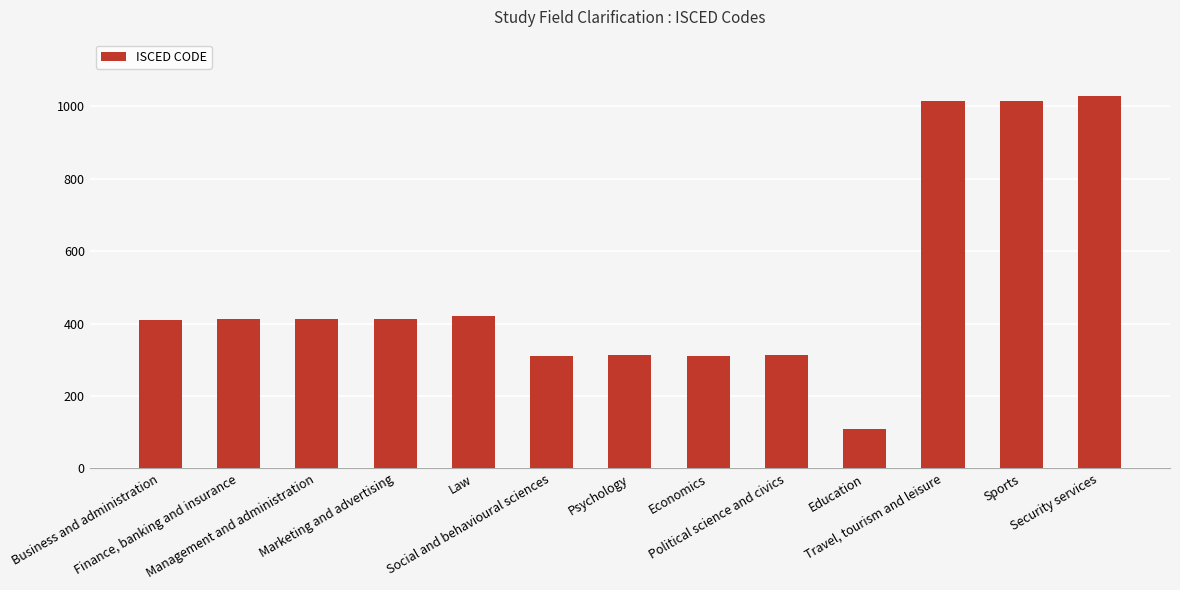

How many bars are there in total?

13